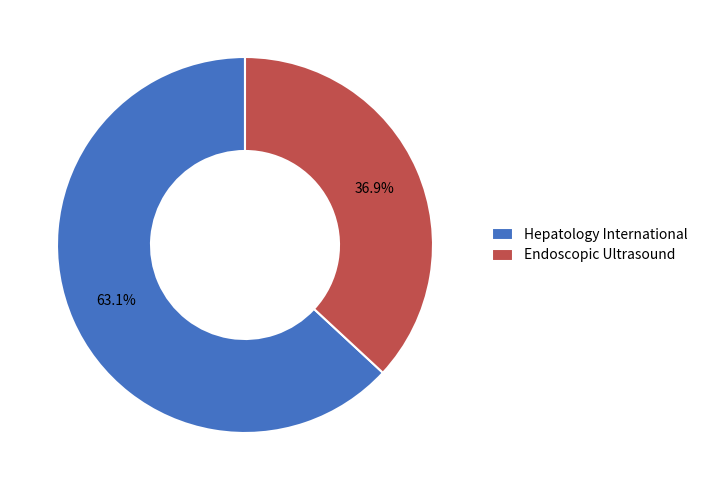

What is the ratio of the value at Hepatology International to the value at Endoscopic Ultrasound?

1.7